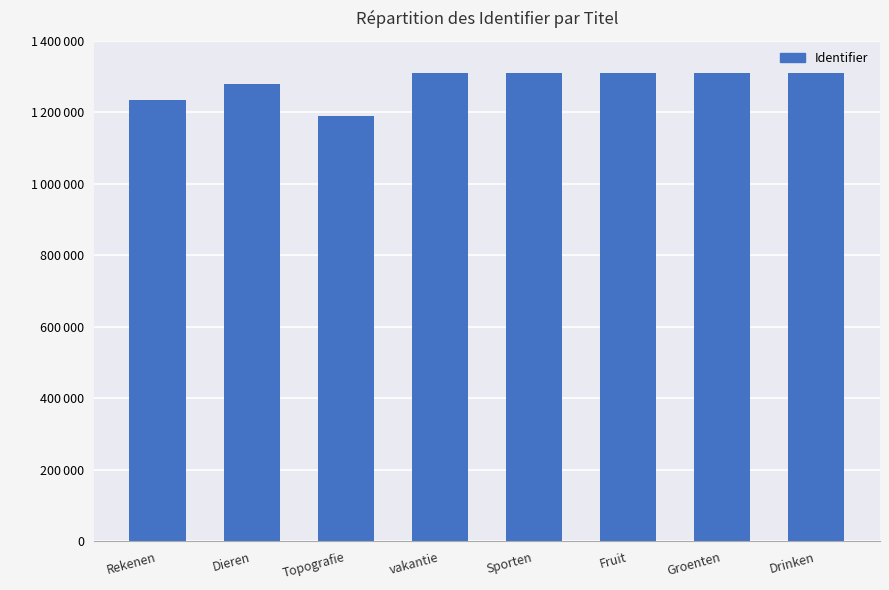

True or false: the data shows 1310304 at Groenten.

True